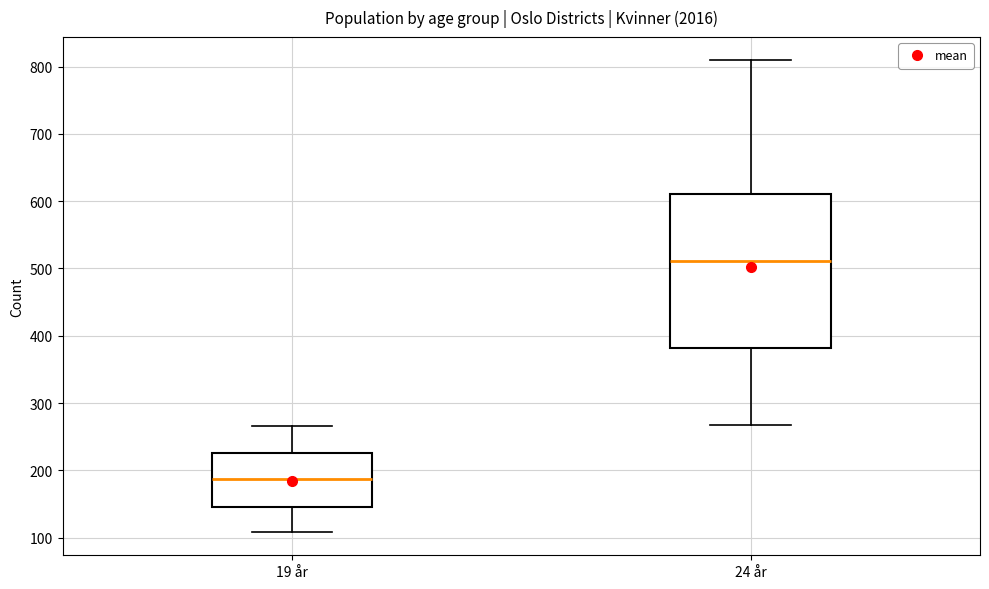

Which box's median line is the highest?

24 år